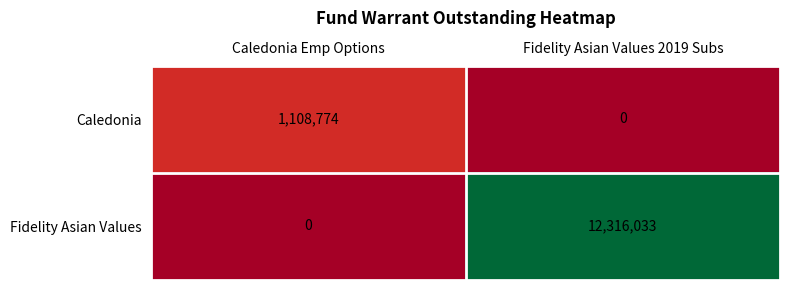

Reading left to right, transcribe all the data shown in this chart.

Caledonia: Caledonia Emp Options=1108774	Fidelity Asian Values 2019 Subs=0
Fidelity Asian Values: Caledonia Emp Options=0	Fidelity Asian Values 2019 Subs=12316033